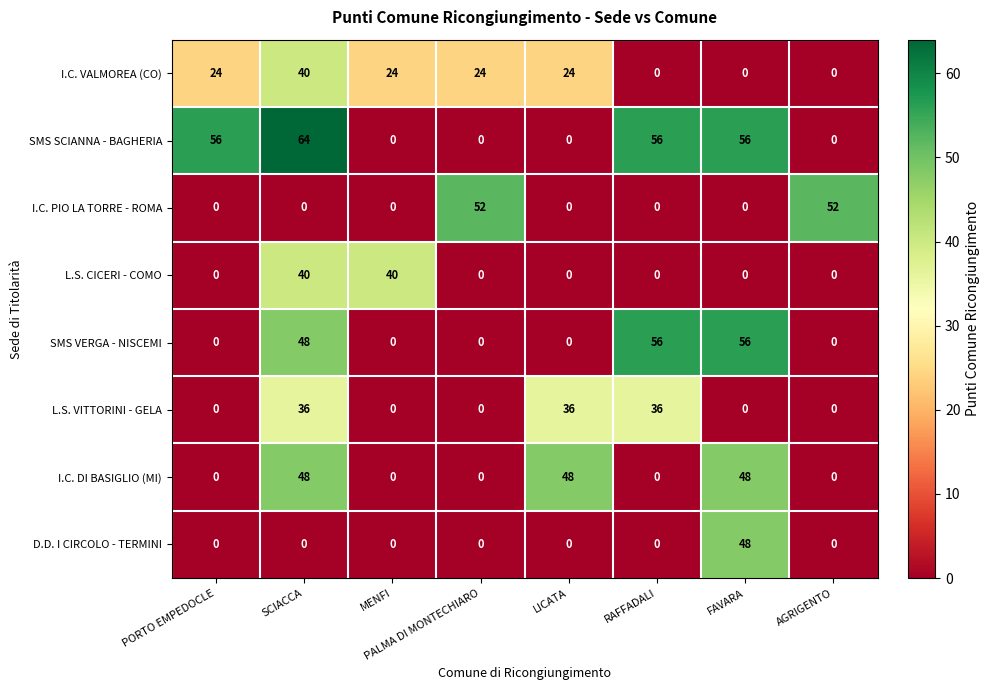

Which series has the widest spread of values?

SMS SCIANNA - BAGHERIA